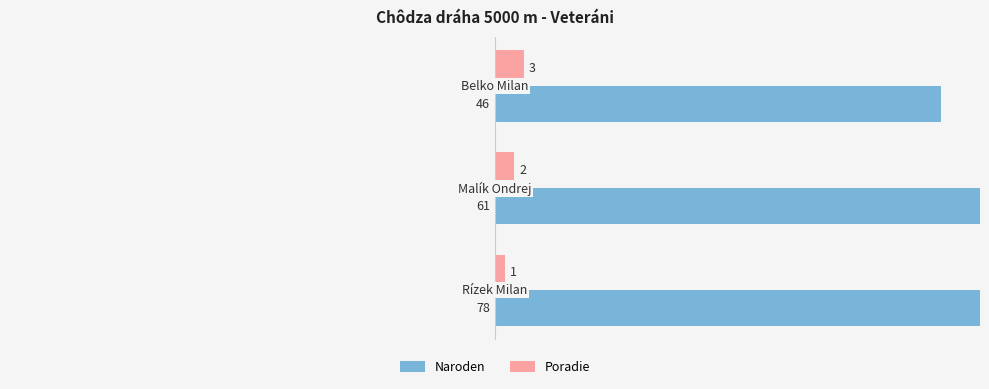

Count the number of data series in this chart.

2